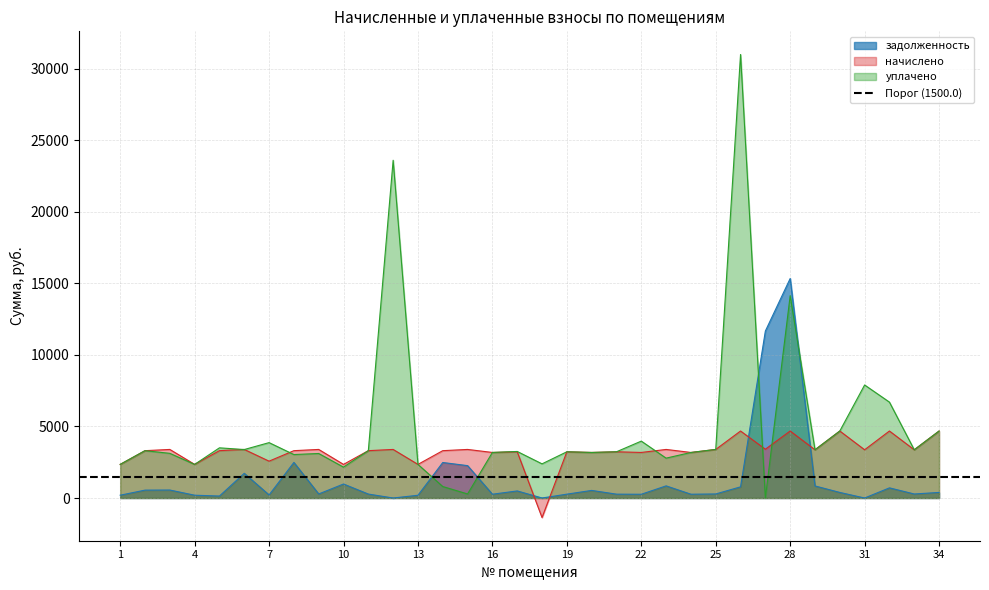

At which category does задолженность reach its first local peak?

3